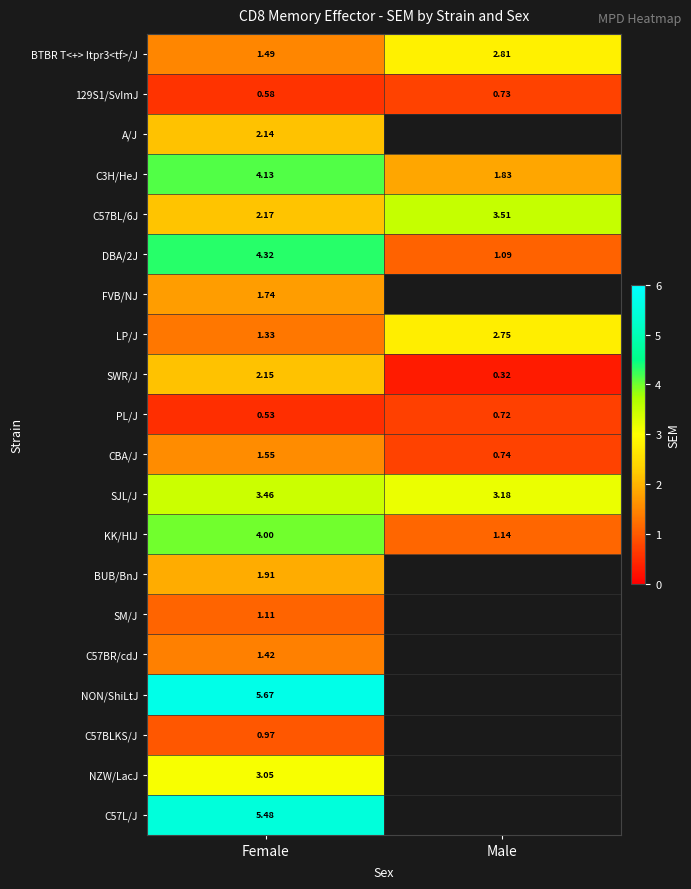

At which label does KK/HlJ reach its minimum?

Male